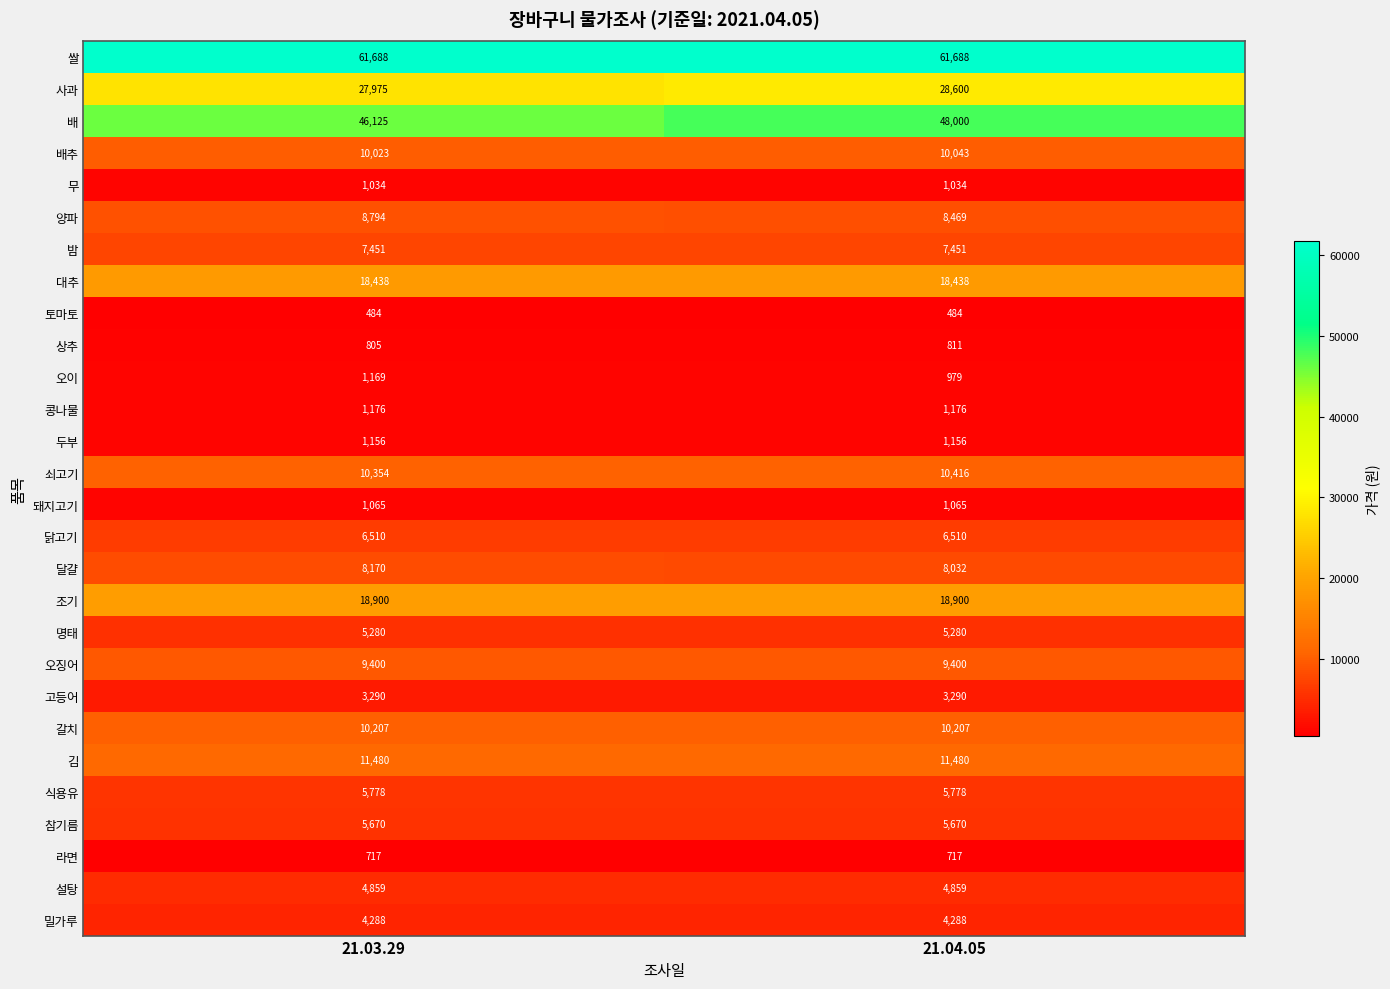

True or false: 오징어 has a value of 9400 at 21.04.05.

True